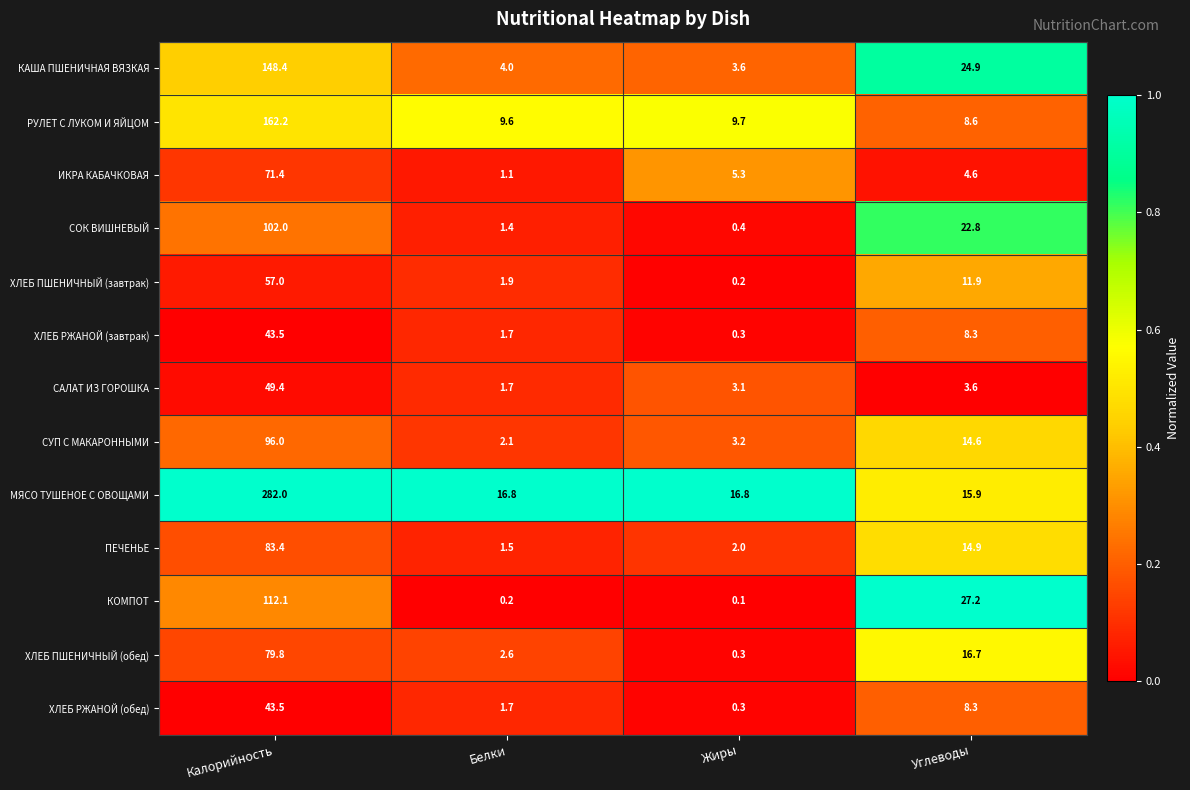

What is the spread (max minus min) of values at Белки?

16.6